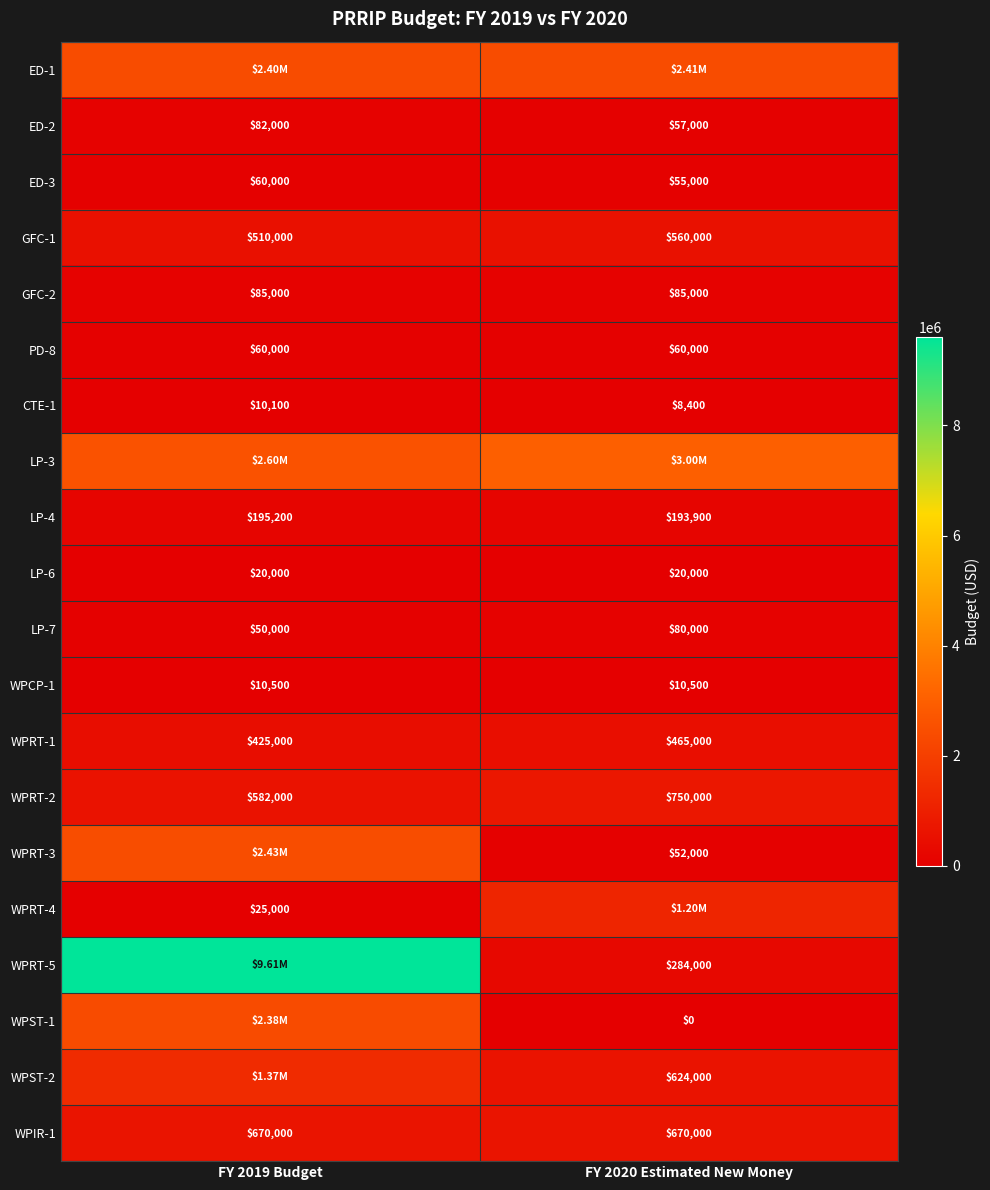

True or false: PD-8 has a value of 90641 at FY 2019 Budget.

False